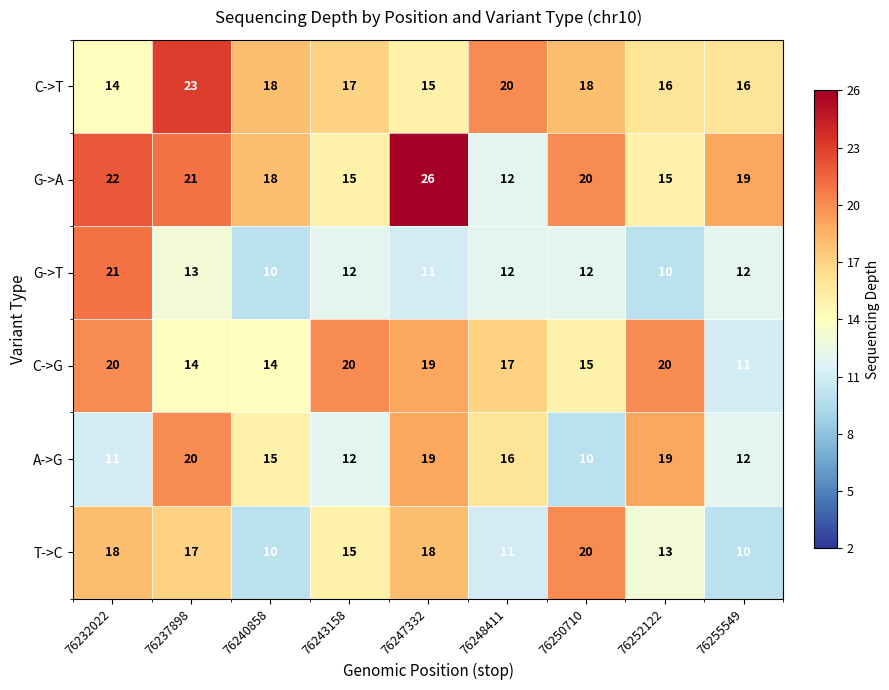

Which series has the largest total across all categories?

G->A